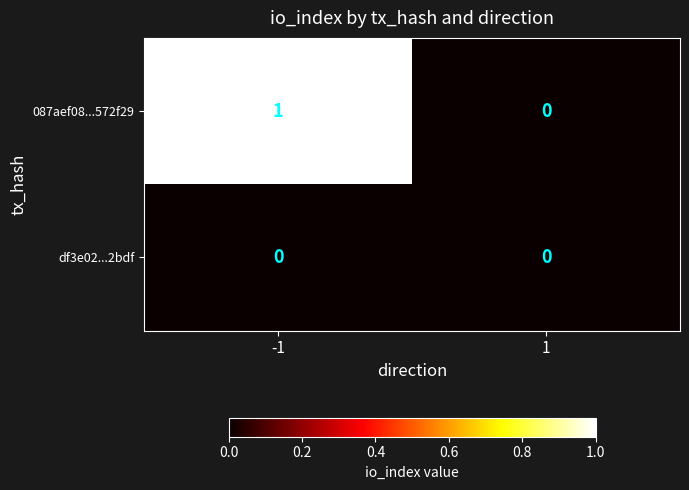

Reading left to right, transcribe all the data shown in this chart.

087aef08...572f29: 1	0
df3e02...2bdf: 0	0